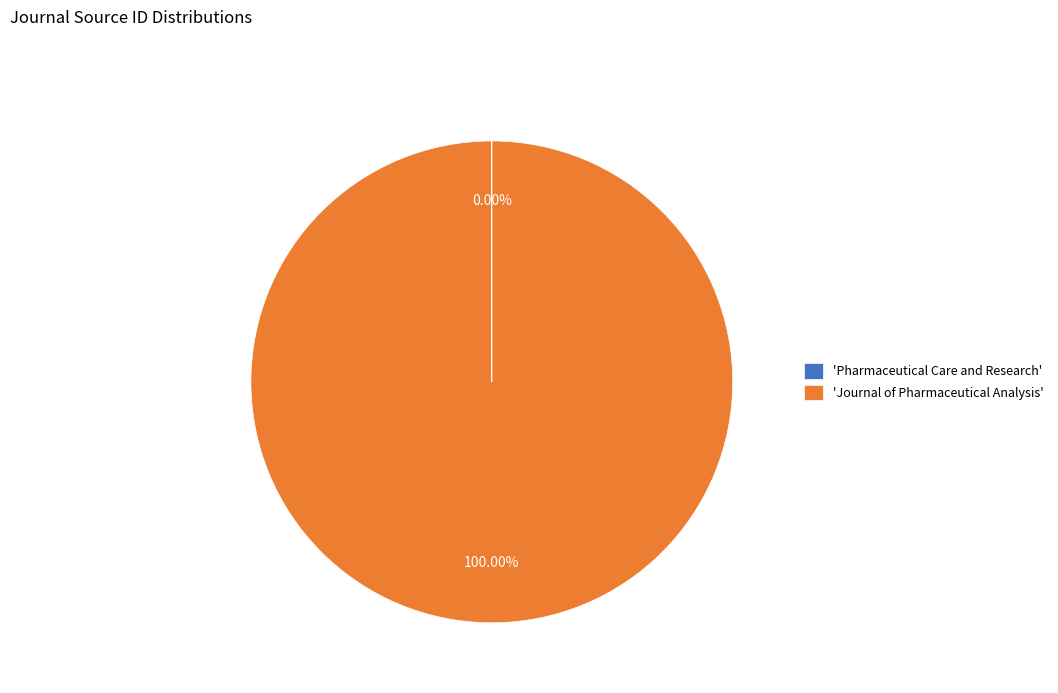

Is there any slice that represents more than half of the pie?

Yes